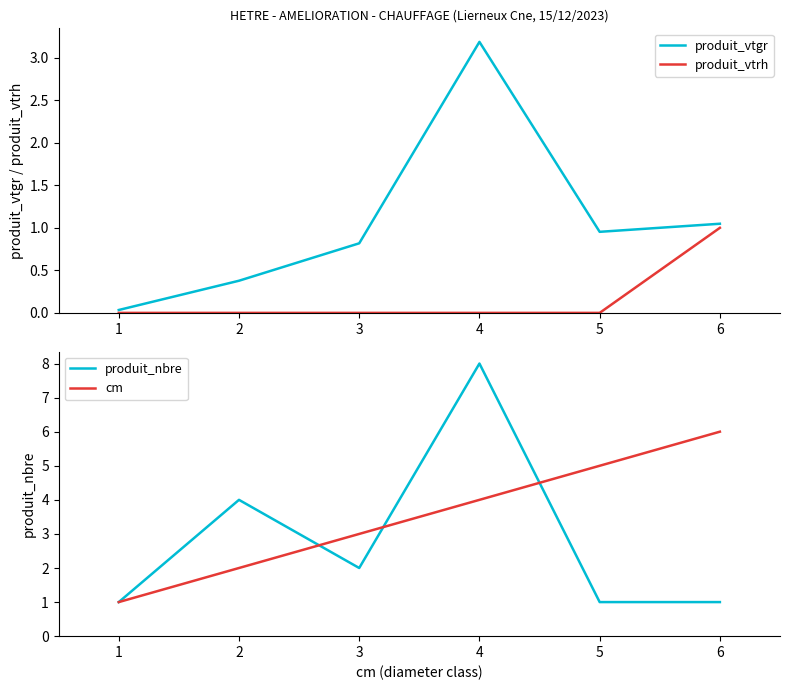

Which series has the widest spread of values?

produit_nbre